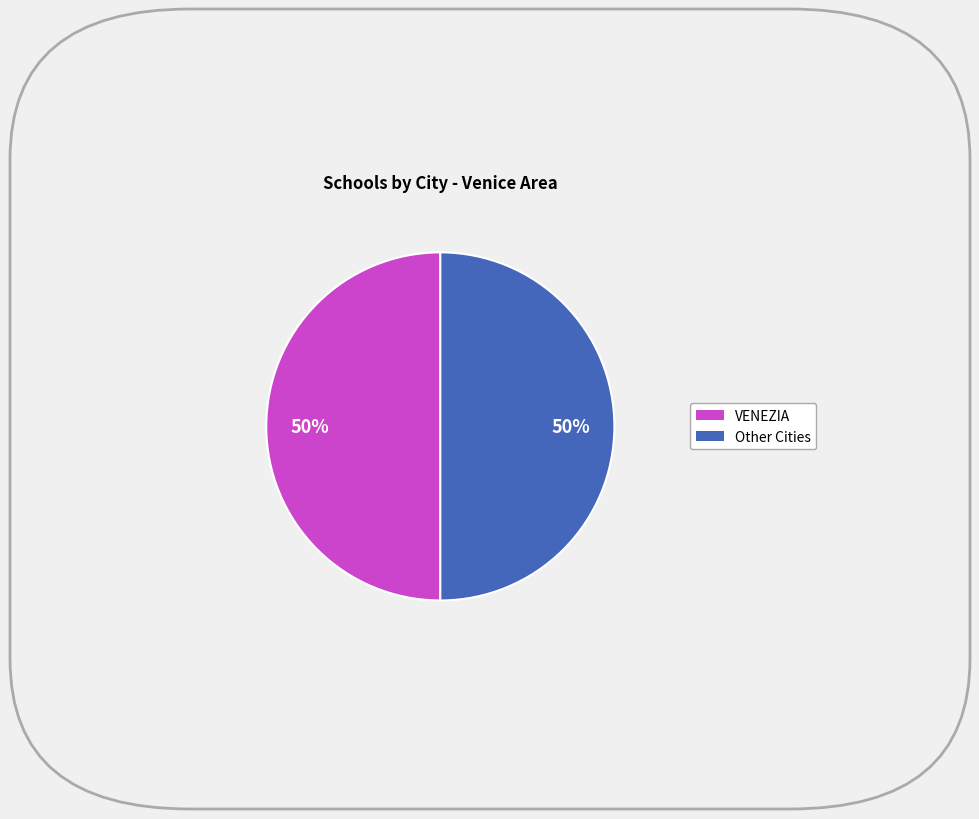

To the nearest percent, what is the average slice percentage?

50%